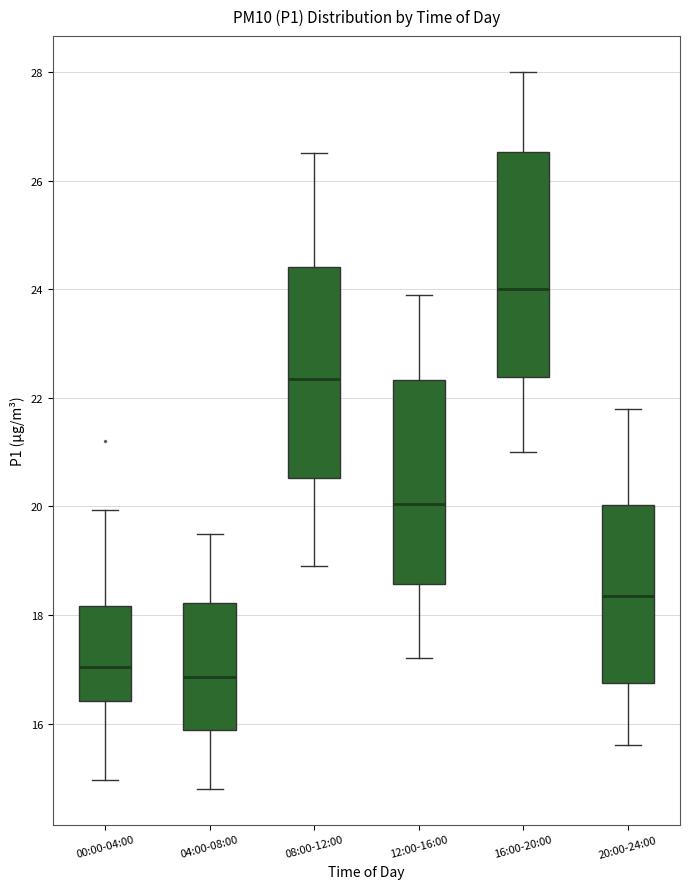

Reading left to right, transcribe this box plot: for each box, give where its median line is, the range the box spans, and where its two whiskers end, as read against the y-axis. The values are not printed on the chart, so give them approximately, as read against the axis.

00:00-04:00: median 17.0, box 16.4 to 18.2, whiskers 15.0 to 20.0
04:00-08:00: median 16.8, box 15.8 to 18.2, whiskers 14.8 to 19.6
08:00-12:00: median 22.4, box 20.6 to 24.4, whiskers 19.0 to 26.6
12:00-16:00: median 20.0, box 18.6 to 22.4, whiskers 17.2 to 24.0
16:00-20:00: median 24.0, box 22.4 to 26.6, whiskers 21.0 to 28.0
20:00-24:00: median 18.4, box 16.8 to 20.0, whiskers 15.6 to 21.8